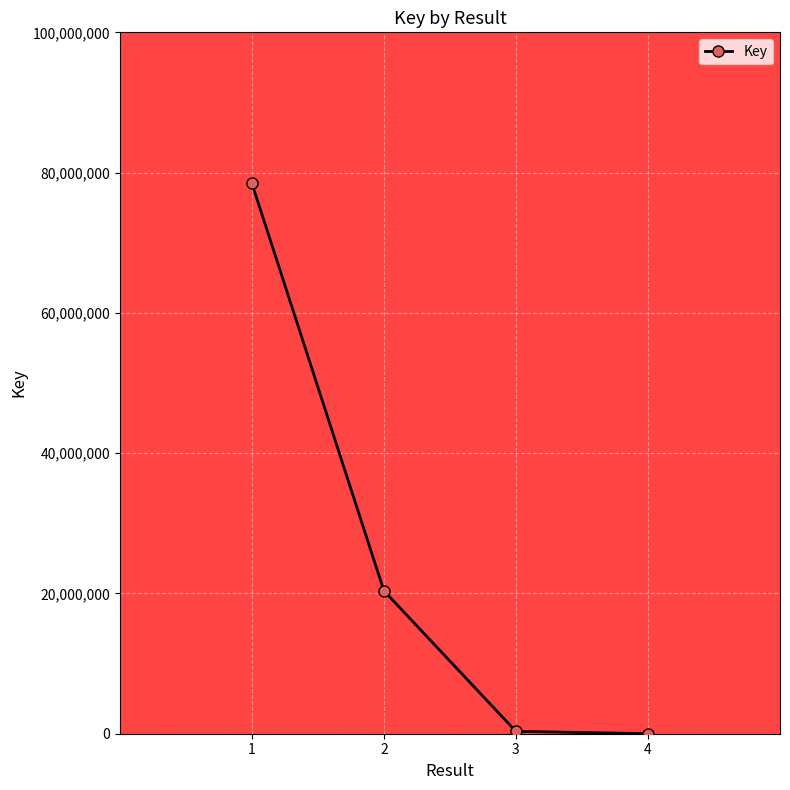

List the labels in order of value, largest first.

1, 2, 3, 4